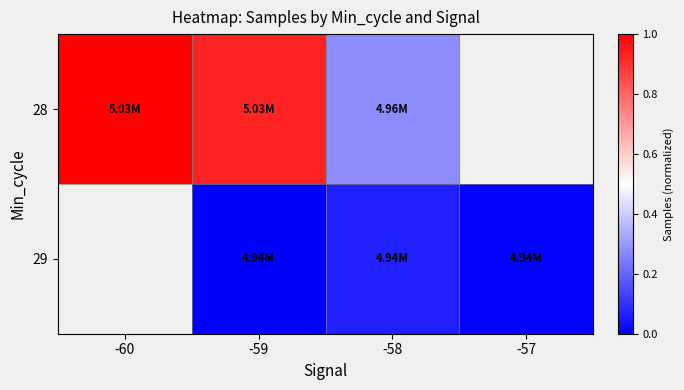

What is the difference between the 29 values at -57 and -58?

0.1